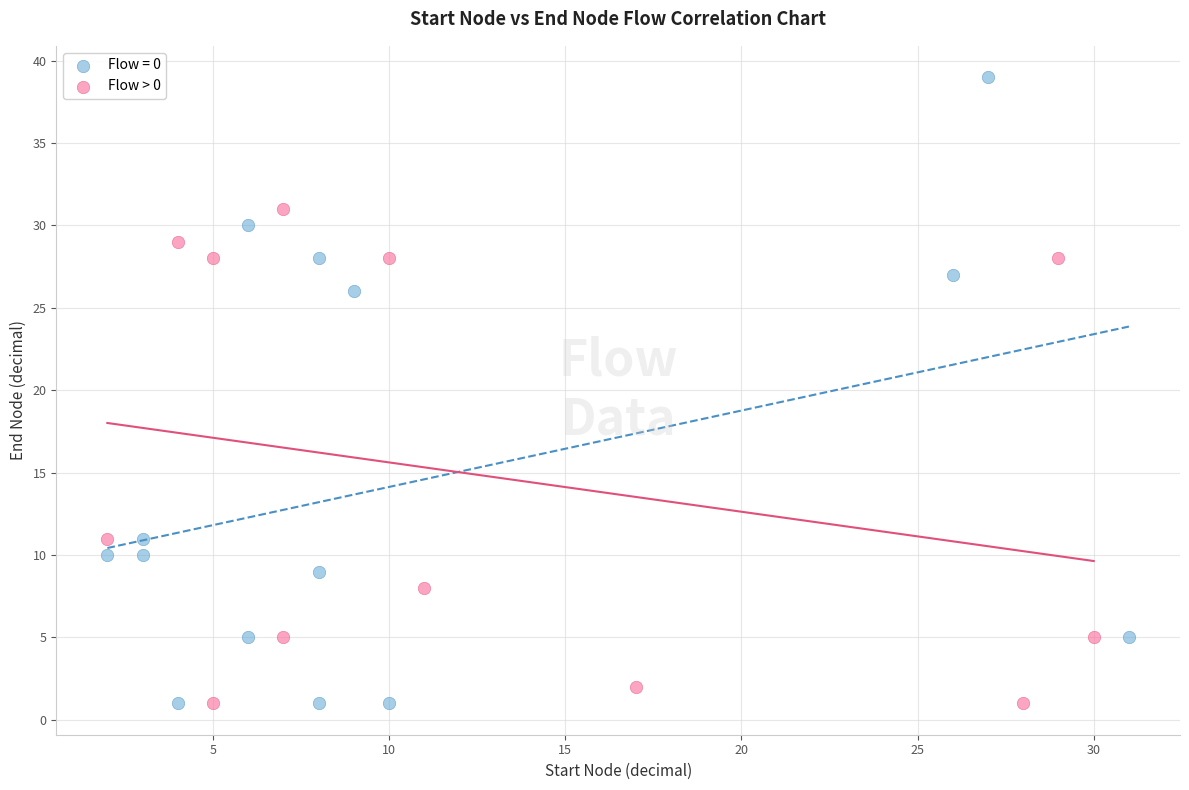

Which series contains the highest Y value?

Flow = 0